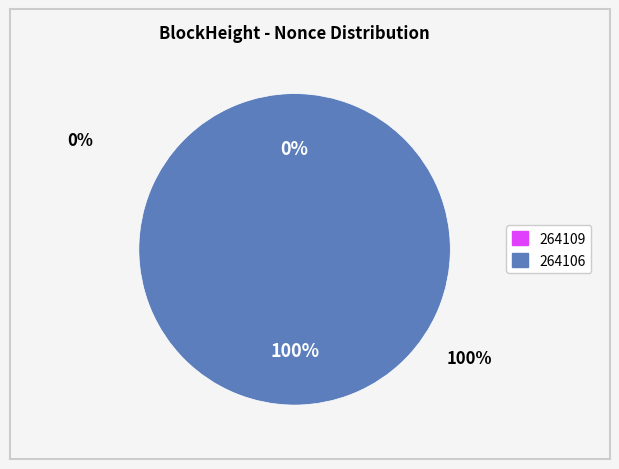

Rank the categories by value from lowest to highest.

264109, 264106